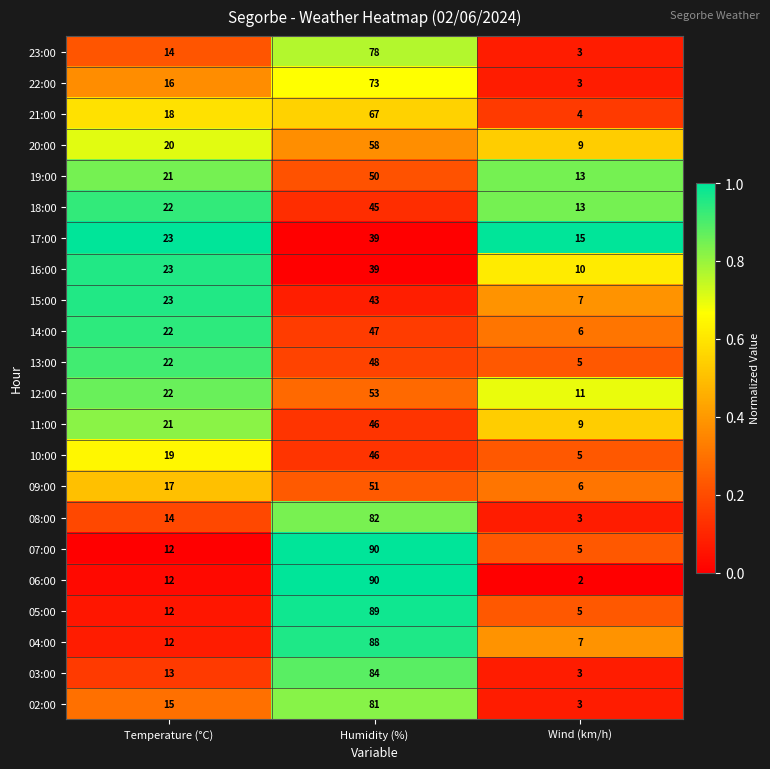

Is it true that 10:00 equals 5 at Wind (km/h)?

True